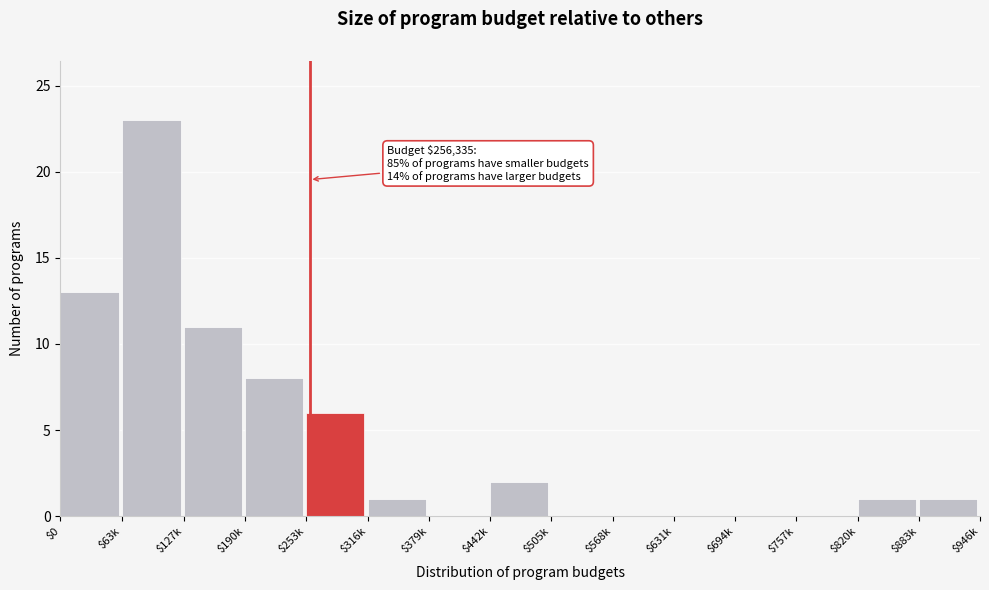

At which category does the chart reach its peak across all series?

$63k